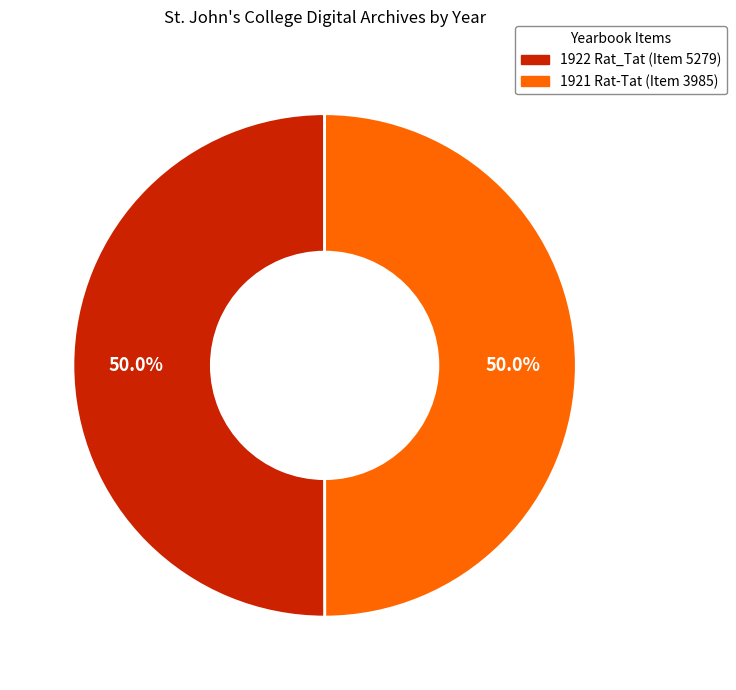

What percentage is the 1921 Rat-Tat (Item 3985) slice, to the nearest percent?

50%